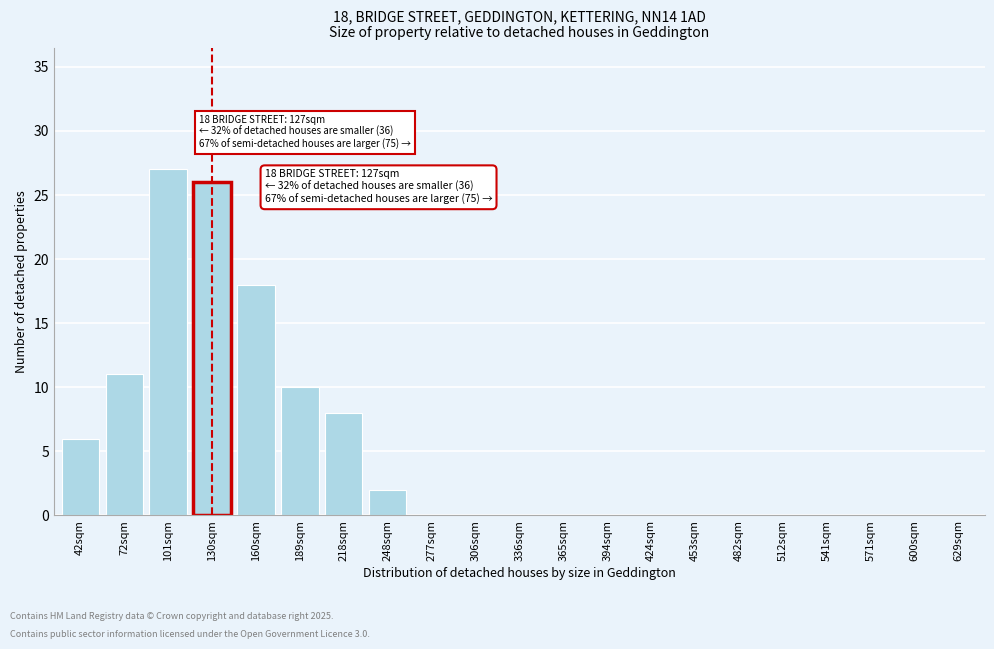

Reading left to right, list all the values displayed in this chart.

42sqm=6	72sqm=11	101sqm=27	130sqm=26	160sqm=18	189sqm=10	218sqm=8	248sqm=2	277sqm=0	306sqm=0	336sqm=0	365sqm=0	394sqm=0	424sqm=0	453sqm=0	482sqm=0	512sqm=0	541sqm=0	571sqm=0	600sqm=0	629sqm=0